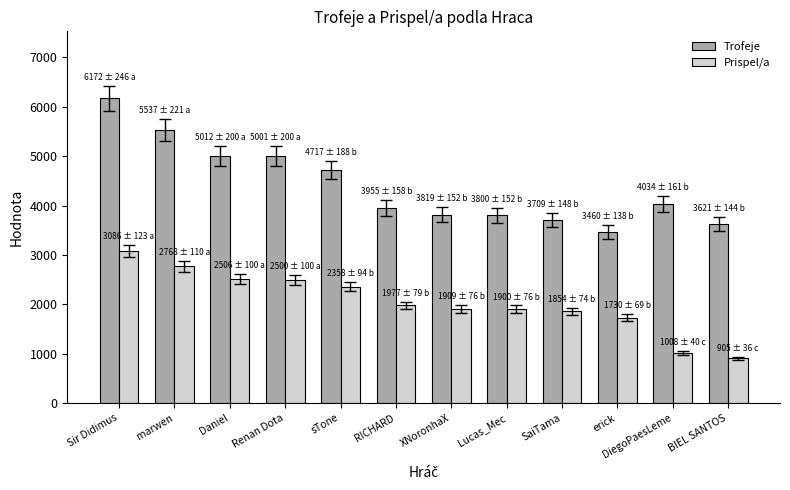

What is the minimum value for Trofeje?

3460